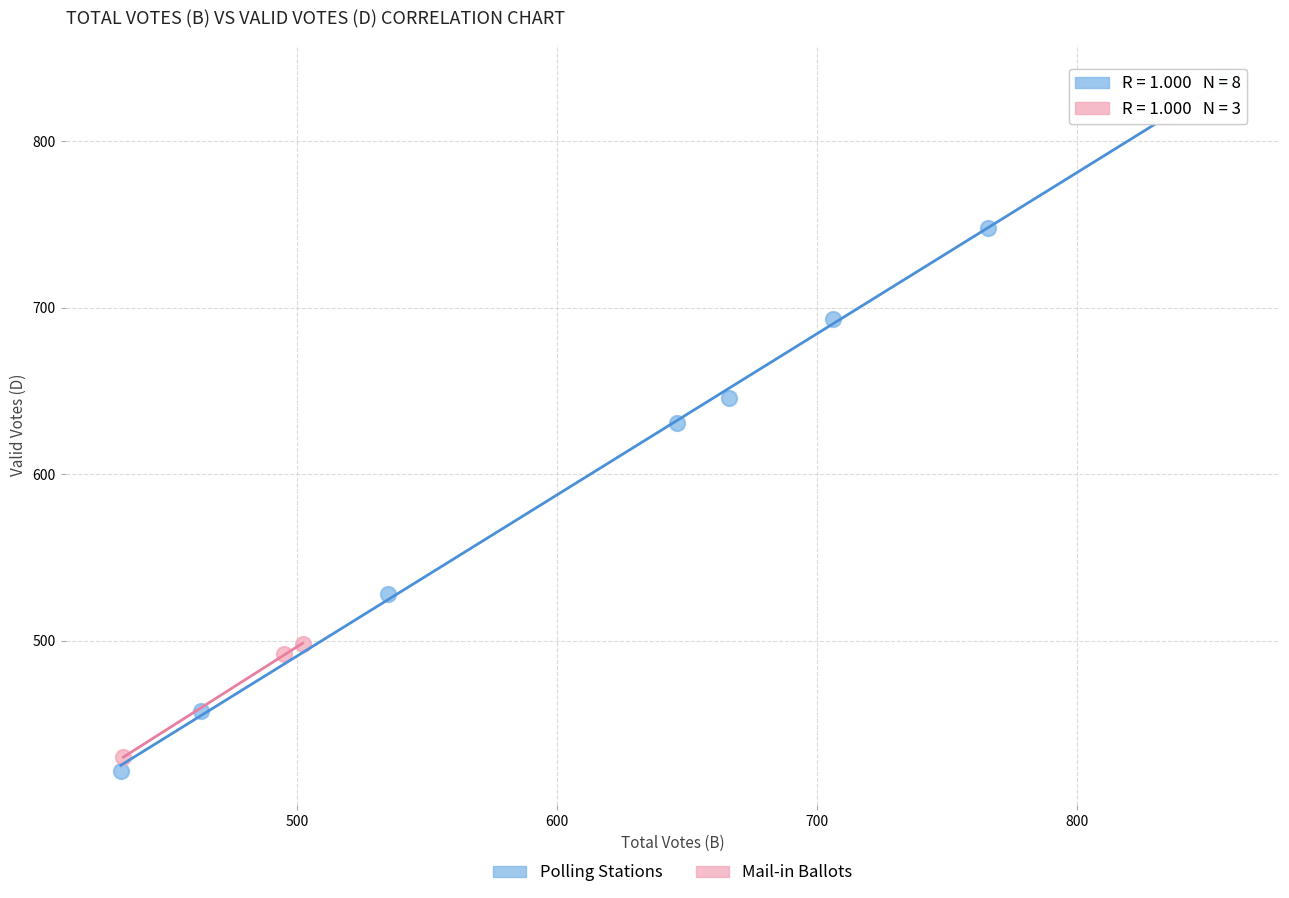

Which series contains the highest Y value?

Polling Stations